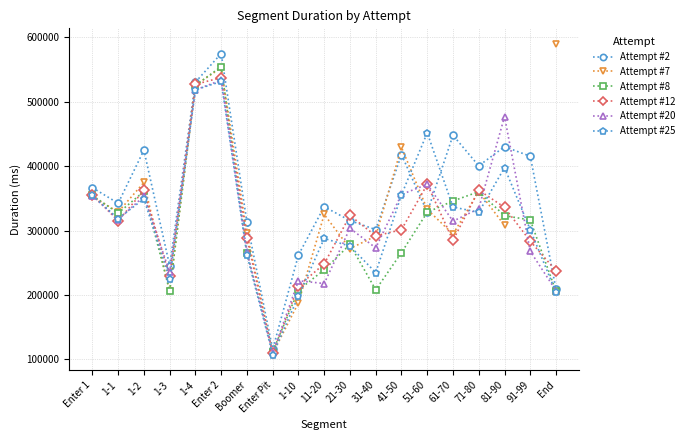

After their last crossing, which series has the higher values: Attempt #8 or Attempt #25?

Attempt #8